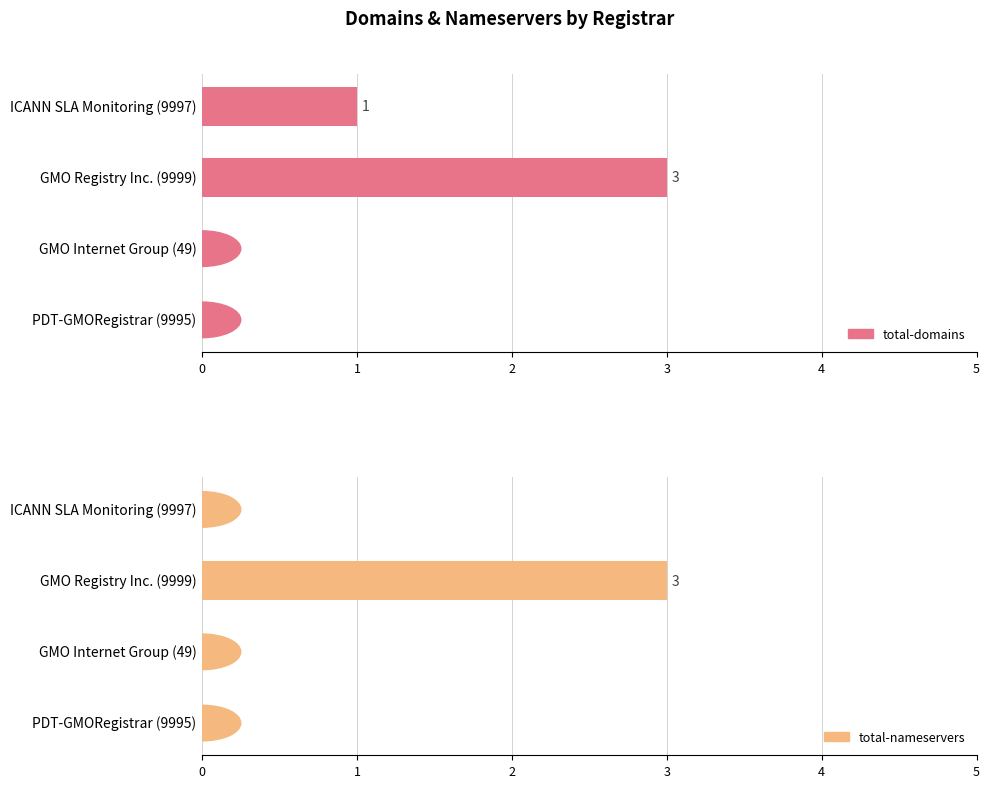

What are all the series names shown in the legend?

total-domains, total-nameservers